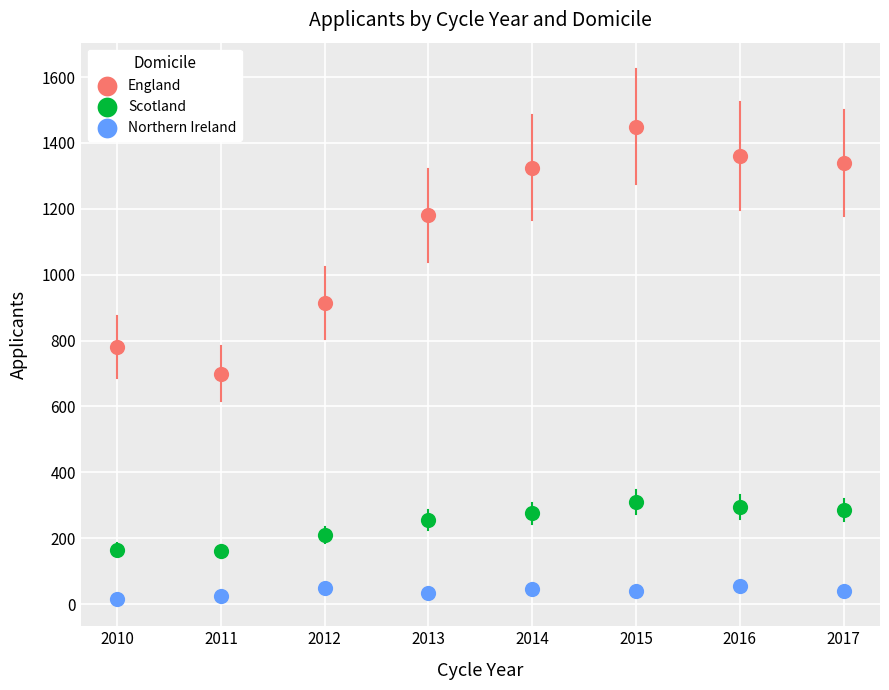

Which series contains the lowest Y value?

Northern Ireland